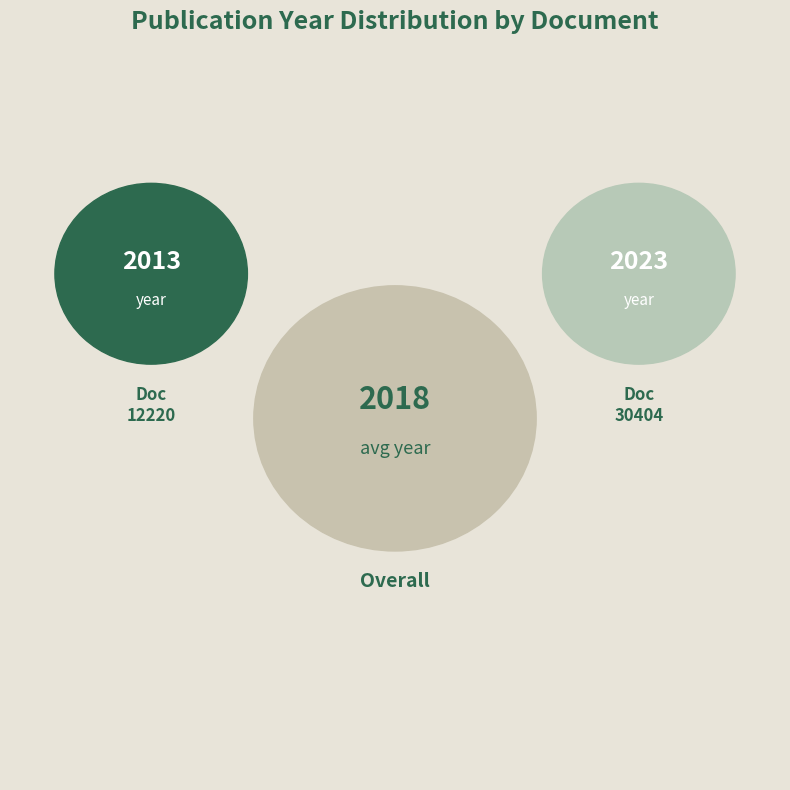

Rank the categories by value from highest to lowest.

OPUS4-30404, OPUS4-12220